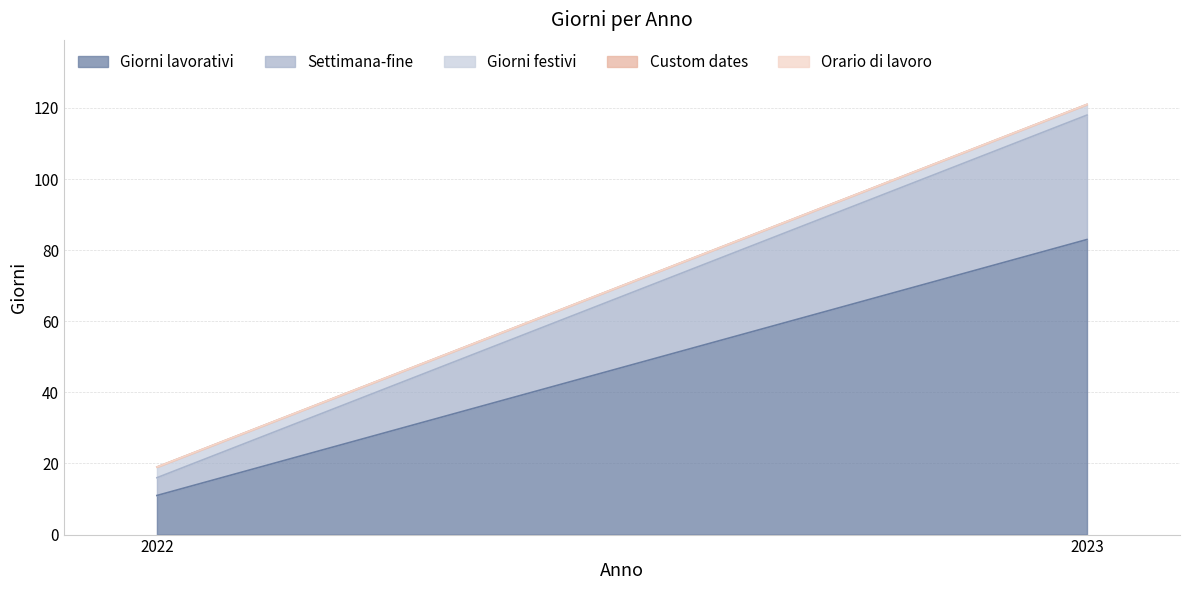

At which category is the sum across all series the highest?

2023